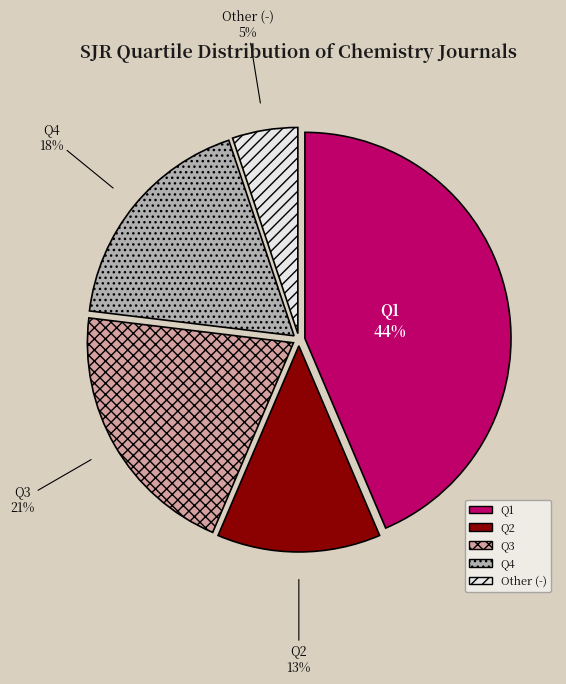

To the nearest percent, what portion does Q1 represent?

44%